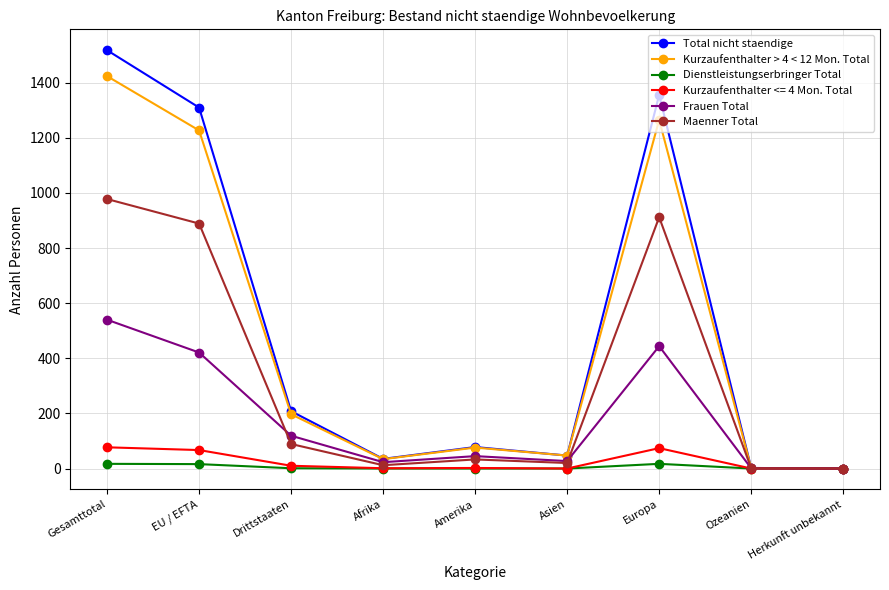

Which category has the highest value across all series?

Gesamttotal